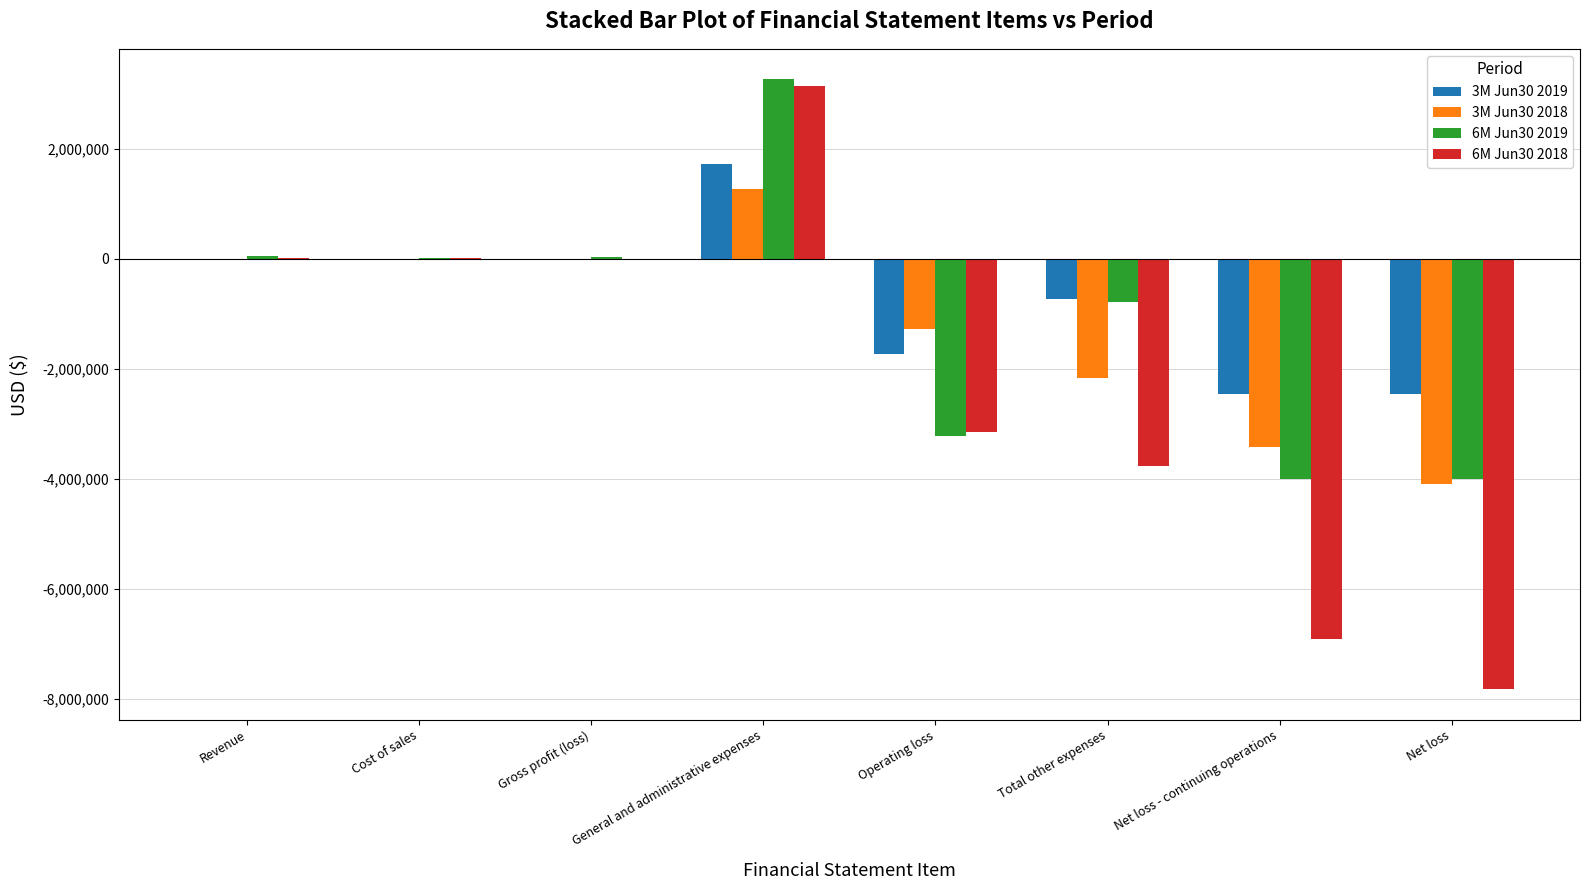

The value of 3M Jun30 2018 at Net loss is -6781464. True or false?

False